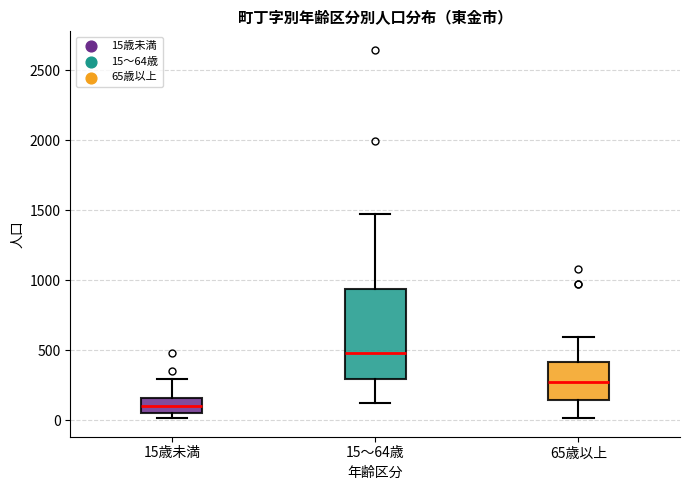

Reading left to right, read every box against the y-axis: the position of its median line, the range the box covers, and the ends of its whiskers. The values are not printed on the chart, so give them approximately, as read against the axis.

15歳未満: median 100, box 50 to 150, whiskers 0 to 300
15～64歳: median 500, box 300 to 950, whiskers 100 to 1500
65歳以上: median 250, box 150 to 400, whiskers 0 to 600